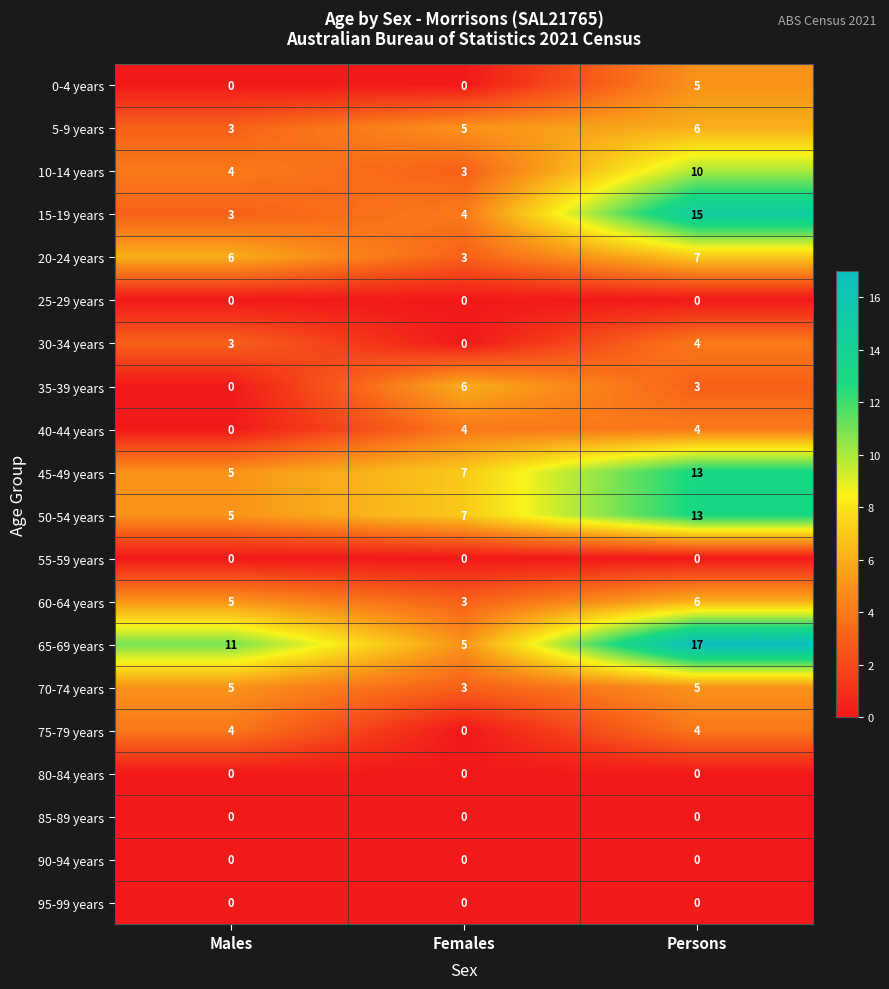

At which category does the chart reach its peak across all series?

Persons